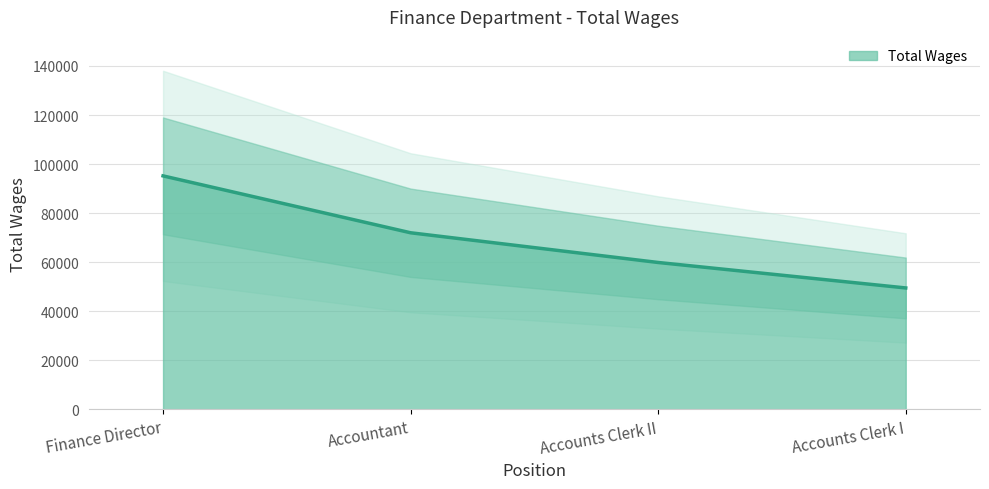

The chart shows a value of 35991 at Finance Director. True or false?

False